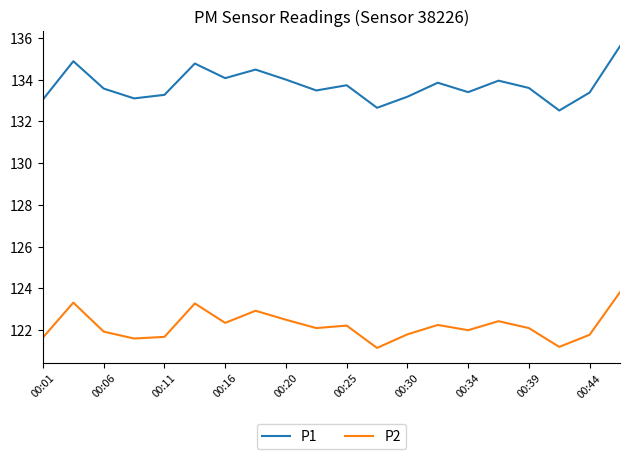

What is the difference between the maximum and minimum values in the P1 series?

3.1